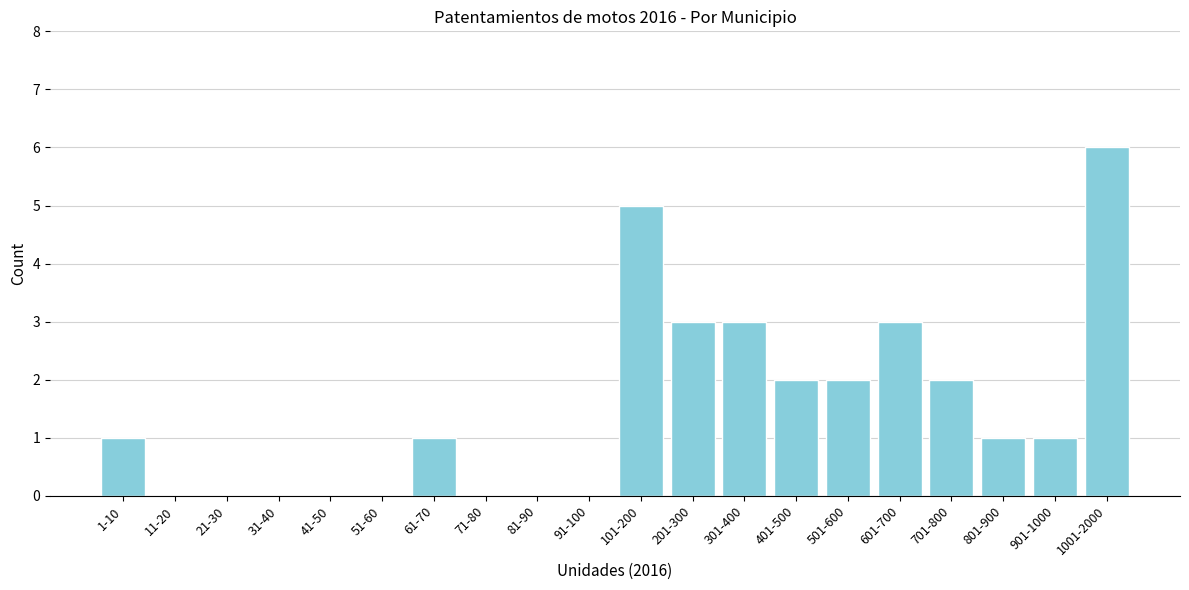

Reading left to right, extract all data points from this chart.

1-10=1	11-20=0	21-30=0	31-40=0	41-50=0	51-60=0	61-70=1	71-80=0	81-90=0	91-100=0	101-200=5	201-300=3	301-400=3	401-500=2	501-600=2	601-700=3	701-800=2	801-900=1	901-1000=1	1001-2000=6